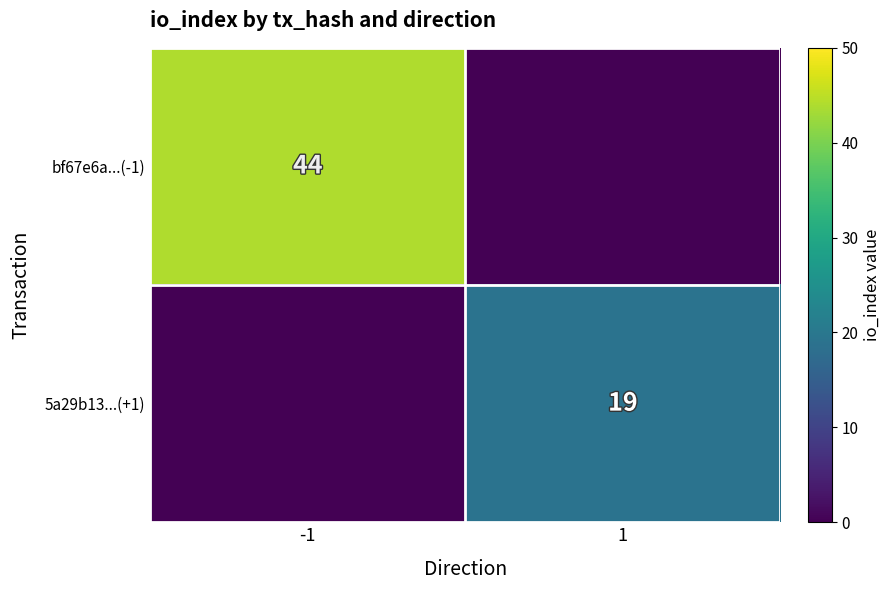

How many data points in 5a29b13...(+1) are less than 19?

1